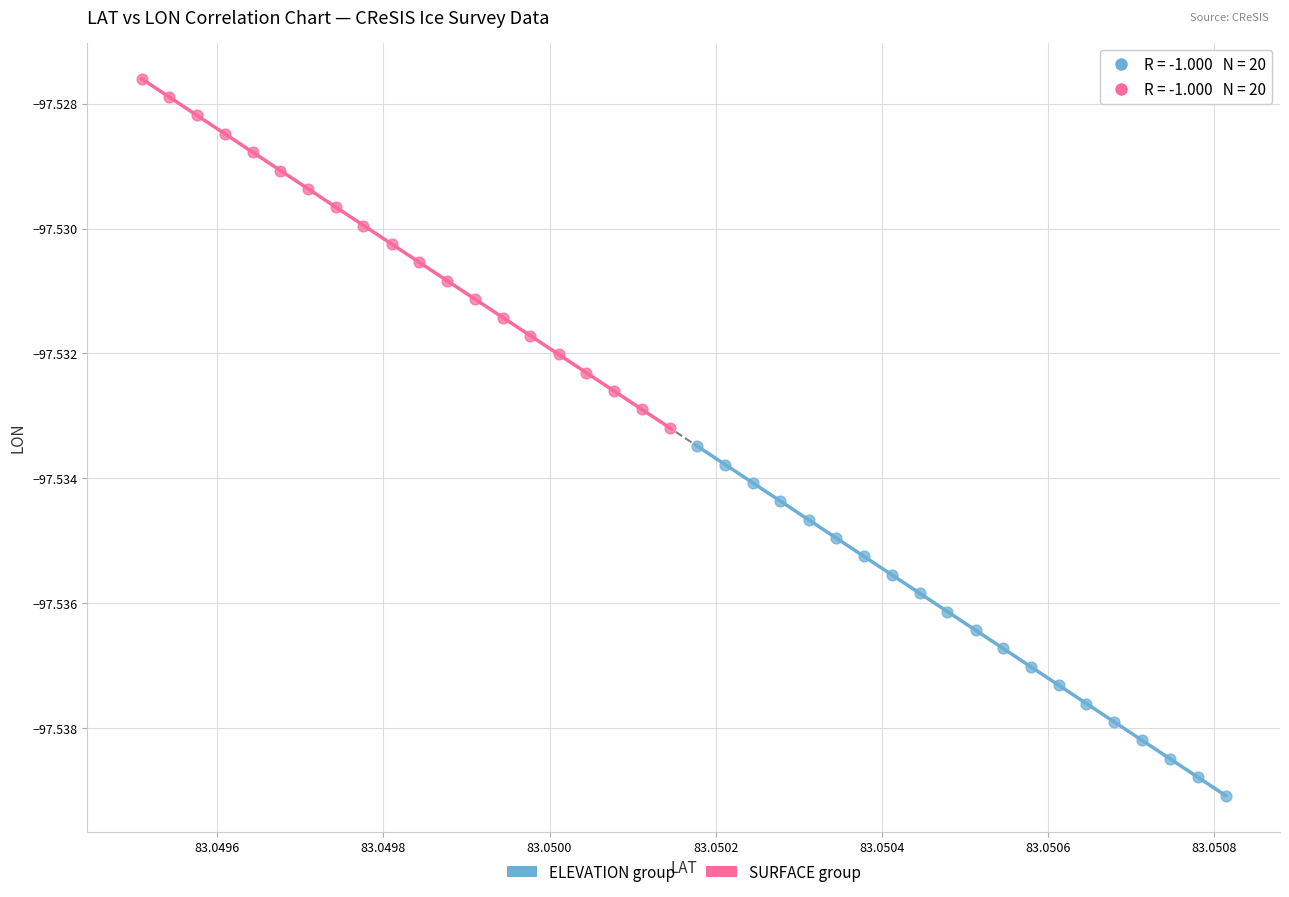

What are all the series names shown in the legend?

ELEVATION group, SURFACE group